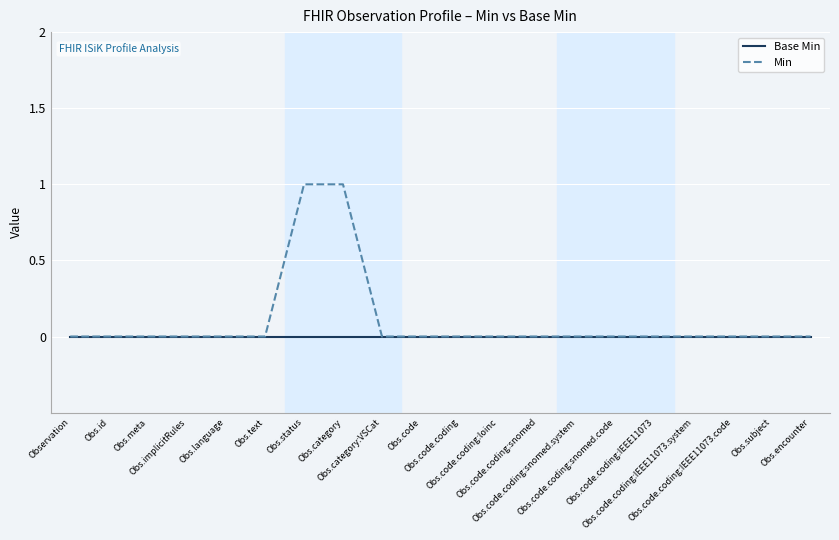

Reading right to left, list all the values displayed in this chart.

Base Min: Obs.encounter=0	Obs.subject=0	Obs.code.coding:IEEE11073.code=0	Obs.code.coding:IEEE11073.system=0	Obs.code.coding:IEEE11073=0	Obs.code.coding:snomed.code=0	Obs.code.coding:snomed.system=0	Obs.code.coding:snomed=0	Obs.code.coding:loinc=0	Obs.code.coding=0	Obs.code=0	Obs.category:VSCat=0	Obs.category=0	Obs.status=0	Obs.text=0	Obs.language=0	Obs.implicitRules=0	Obs.meta=0	Obs.id=0	Observation=0
Min: Obs.encounter=0	Obs.subject=0	Obs.code.coding:IEEE11073.code=0	Obs.code.coding:IEEE11073.system=0	Obs.code.coding:IEEE11073=0	Obs.code.coding:snomed.code=0	Obs.code.coding:snomed.system=0	Obs.code.coding:snomed=0	Obs.code.coding:loinc=0	Obs.code.coding=0	Obs.code=0	Obs.category:VSCat=0	Obs.category=1	Obs.status=1	Obs.text=0	Obs.language=0	Obs.implicitRules=0	Obs.meta=0	Obs.id=0	Observation=0